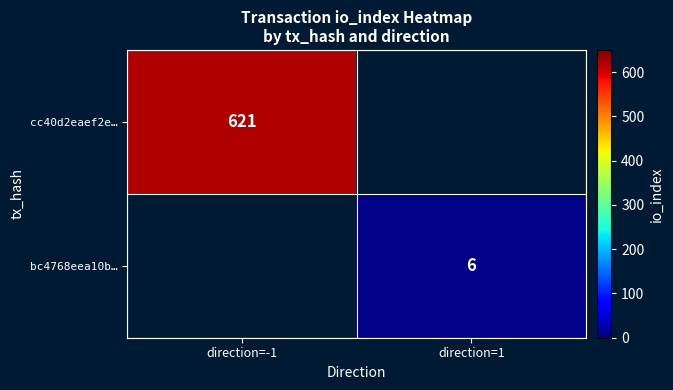

True or false: cc40d2eaef2e… has a value of 621 at direction=-1.

True